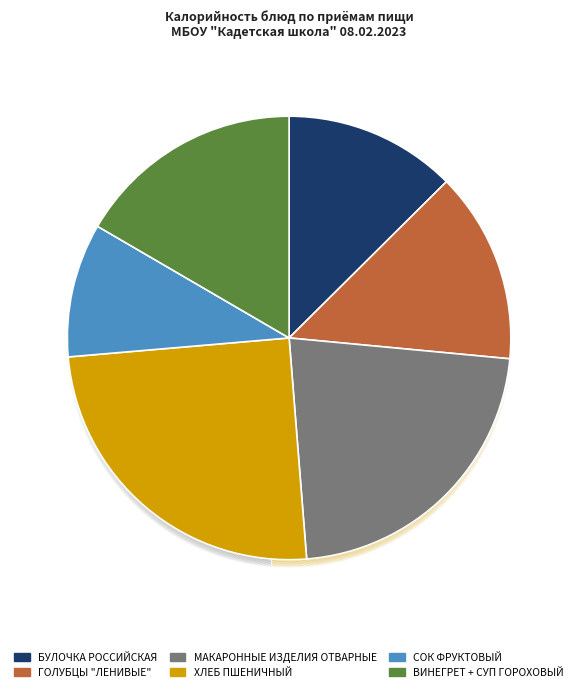

Combined, what portion of the pie is Макаронные изделия отварные (обед) and Хлеб пшеничный (завтрак)?

23.6%